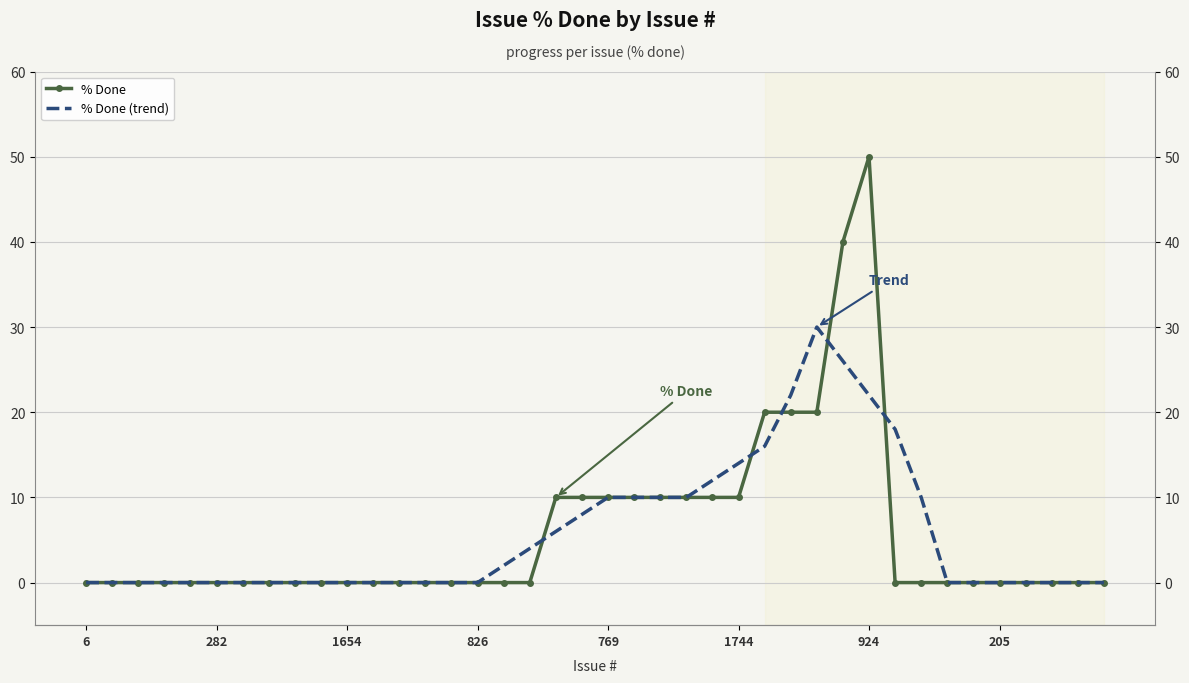

After their last crossing, which series has the higher values: % Done (trend) or % Done?

% Done (trend)